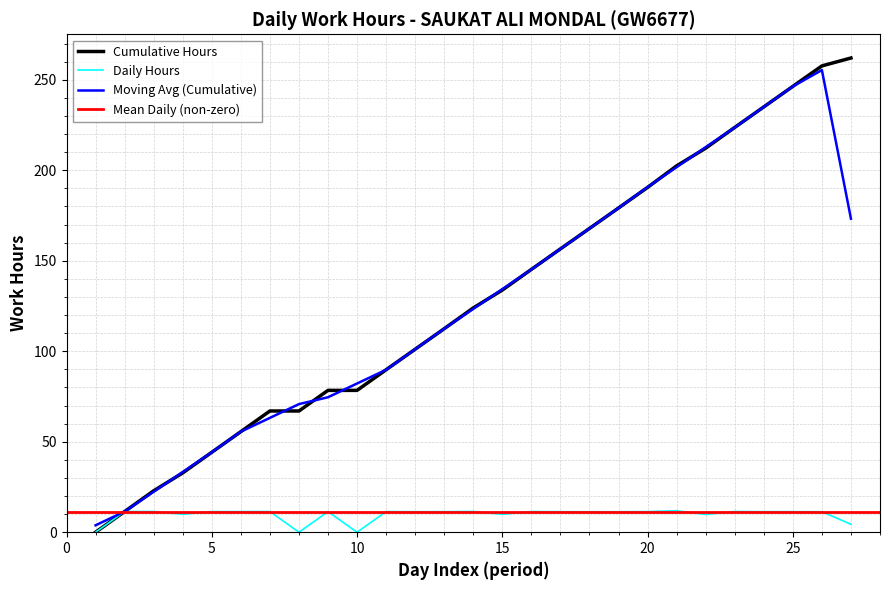

What is the maximum value for Daily Hours?

11.9